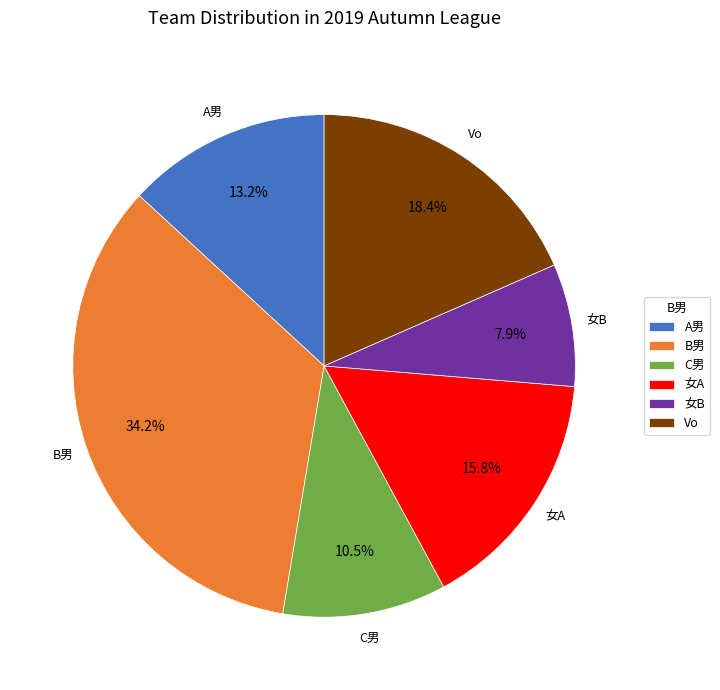

What is the smallest slice in the pie chart?

女B